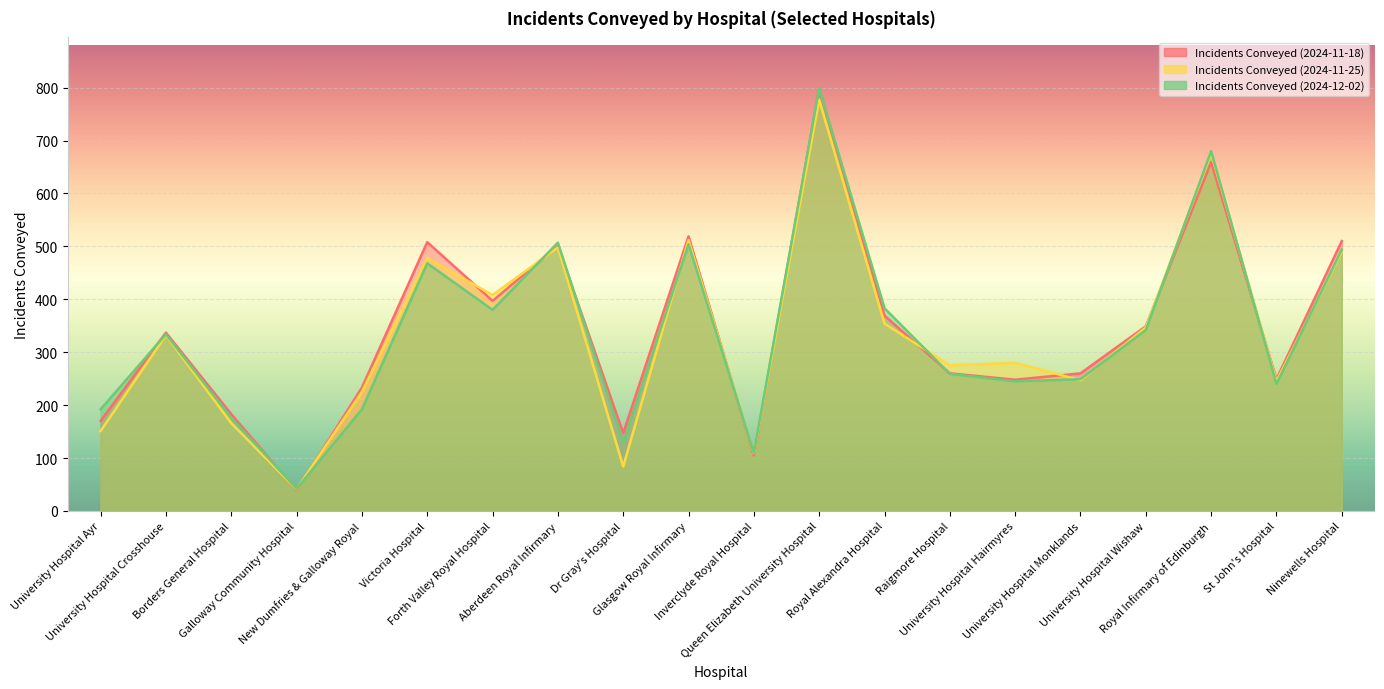

Between Forth Valley Royal Hospital and Royal Infirmary of Edinburgh, which is larger?

Royal Infirmary of Edinburgh